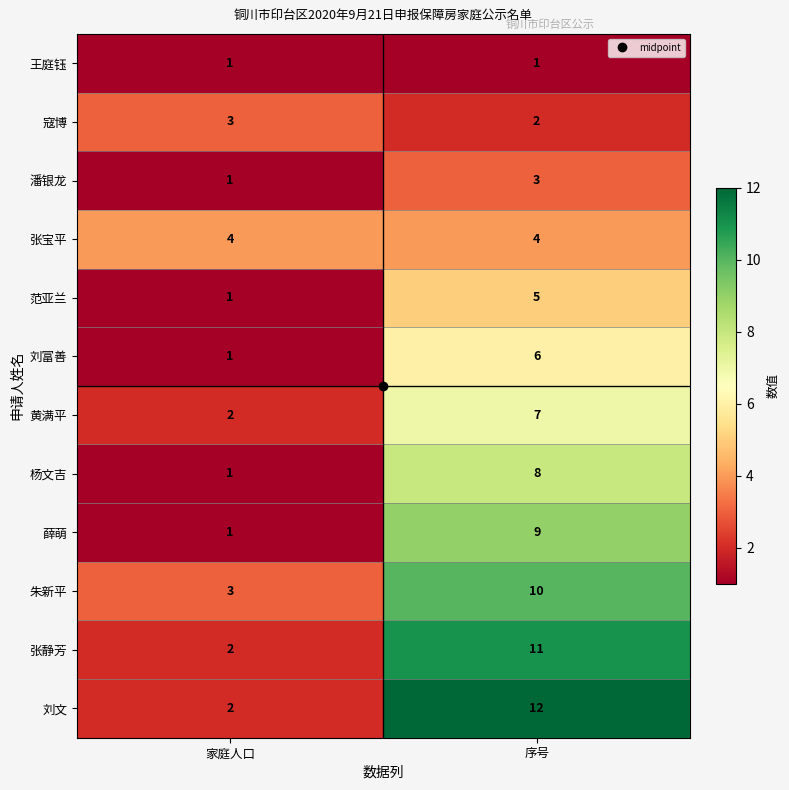

Between 家庭人口 and 序号, which series saw the biggest shift?

刘文